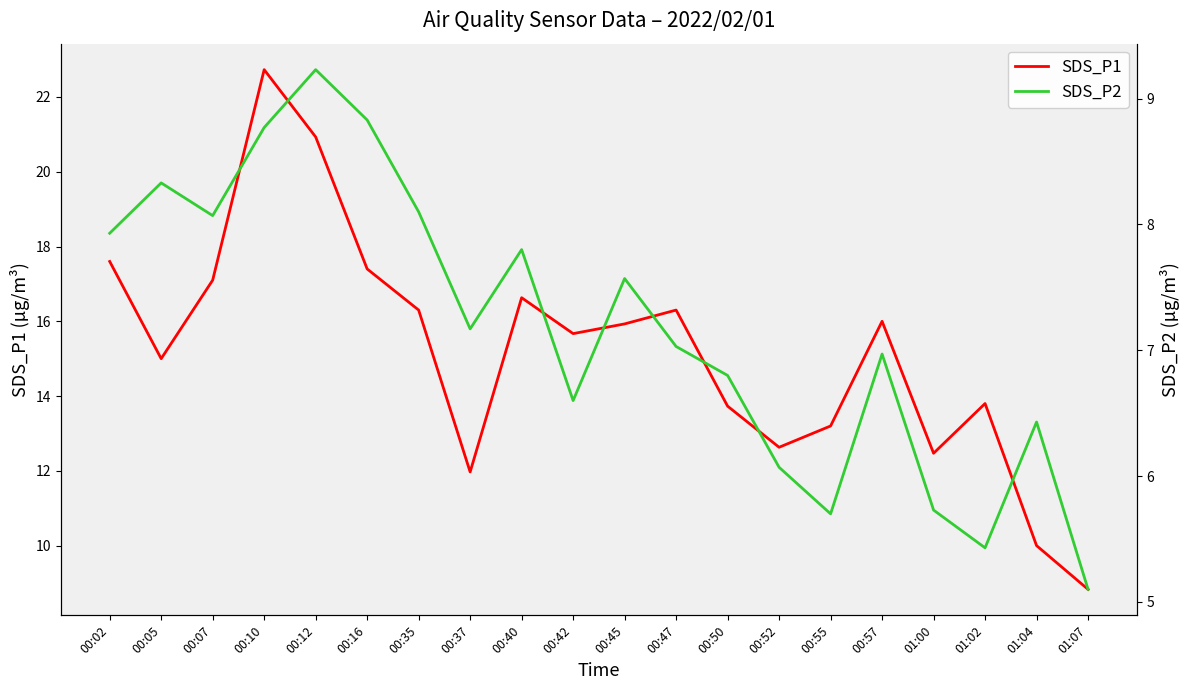

Reading right to left, transcribe all the data shown in this chart.

SDS_P1: 01:07=8.8	01:04=10.0	01:02=13.8	01:00=12.5	00:57=16.0	00:55=13.2	00:52=12.6	00:50=13.7	00:47=16.3	00:45=15.9	00:42=15.7	00:40=16.6	00:37=12.0	00:35=16.3	00:16=17.4	00:12=20.9	00:10=22.7	00:07=17.1	00:05=15.0	00:02=17.6
SDS_P2: 01:07=5.1	01:04=6.4	01:02=5.4	01:00=5.7	00:57=7.0	00:55=5.7	00:52=6.1	00:50=6.8	00:47=7.0	00:45=7.6	00:42=6.6	00:40=7.8	00:37=7.2	00:35=8.1	00:16=8.8	00:12=9.2	00:10=8.8	00:07=8.1	00:05=8.3	00:02=7.9